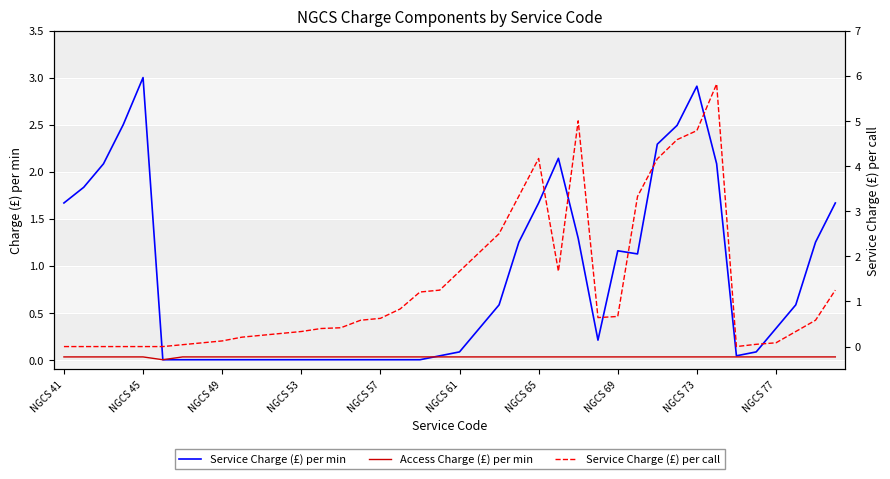

What is the total value across all series at 31?

7.1